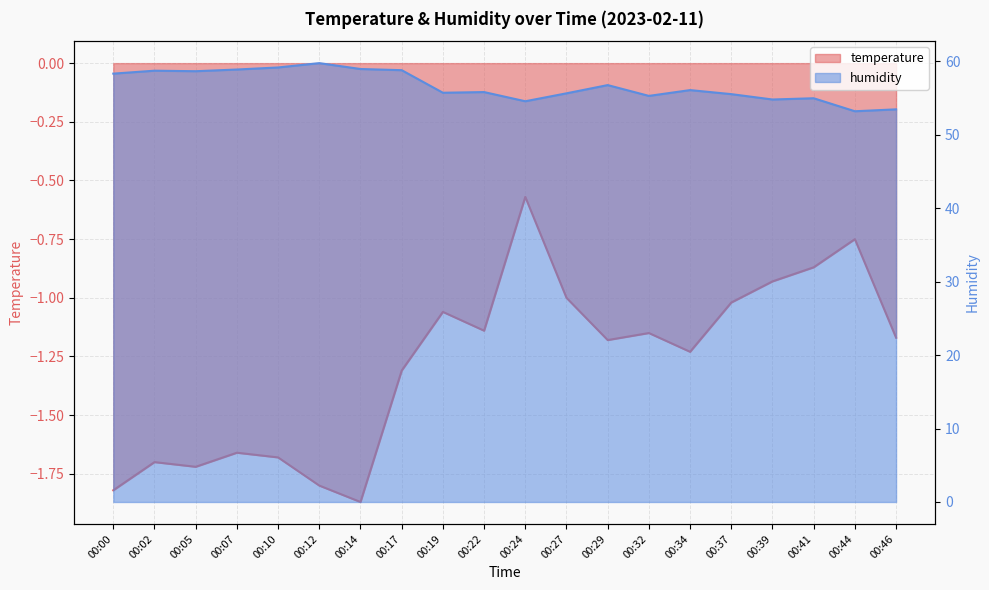

What is the difference between the second highest and second lowest values in the humidity series?

5.7